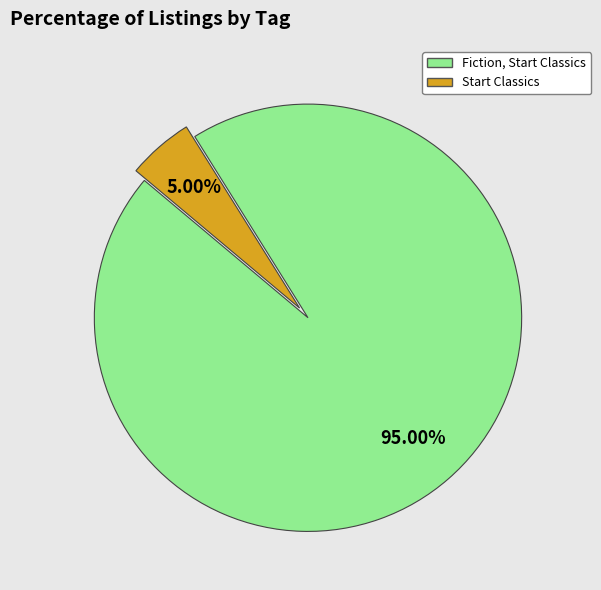

Is it true that Fiction, Start Classics is 87% of the pie?

False